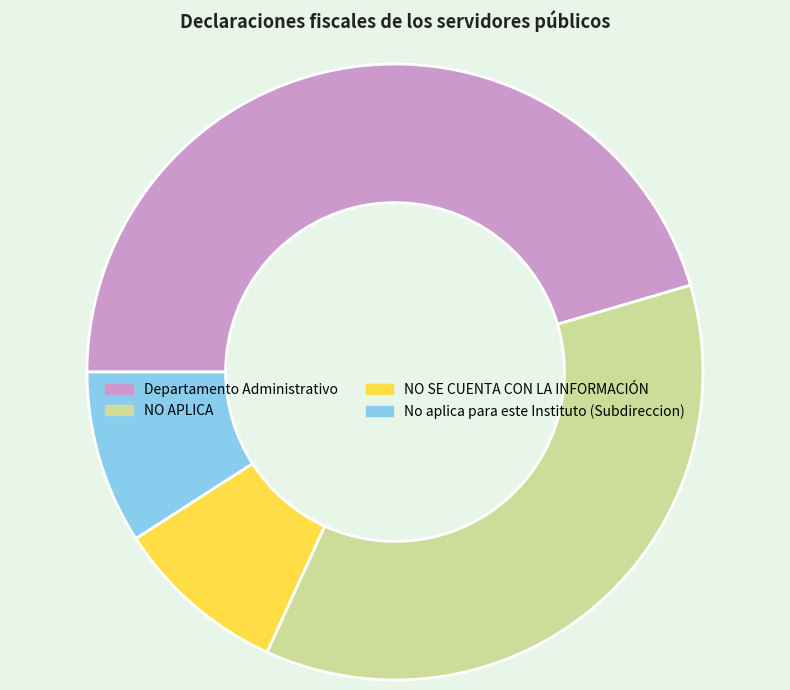

The NO SE CUENTA CON LA INFORMACIÓN slice represents 9% of the pie. True or false?

True